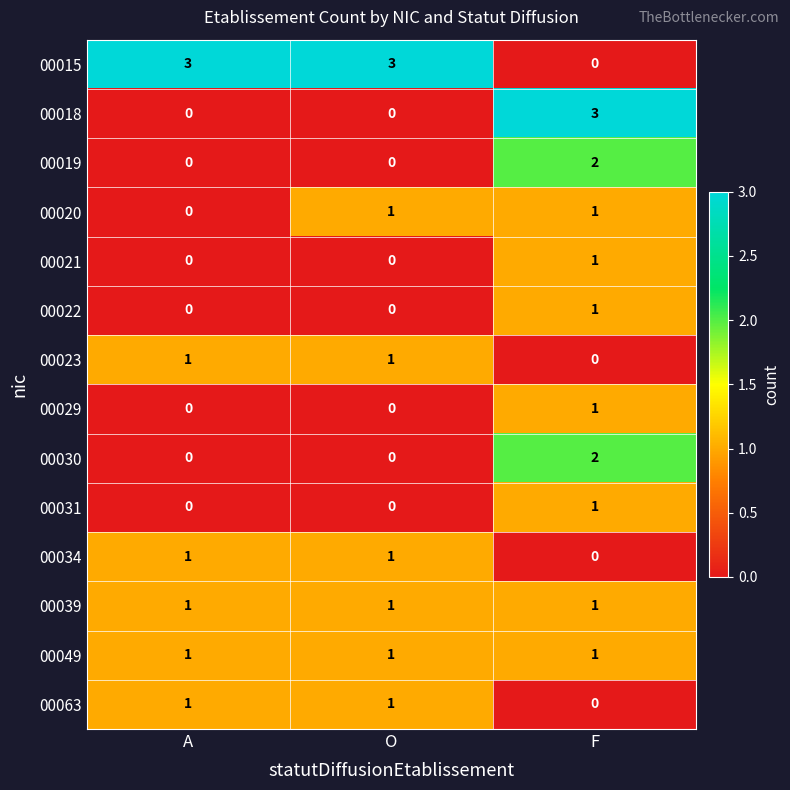

What is the highest value of the 00034 series?

1